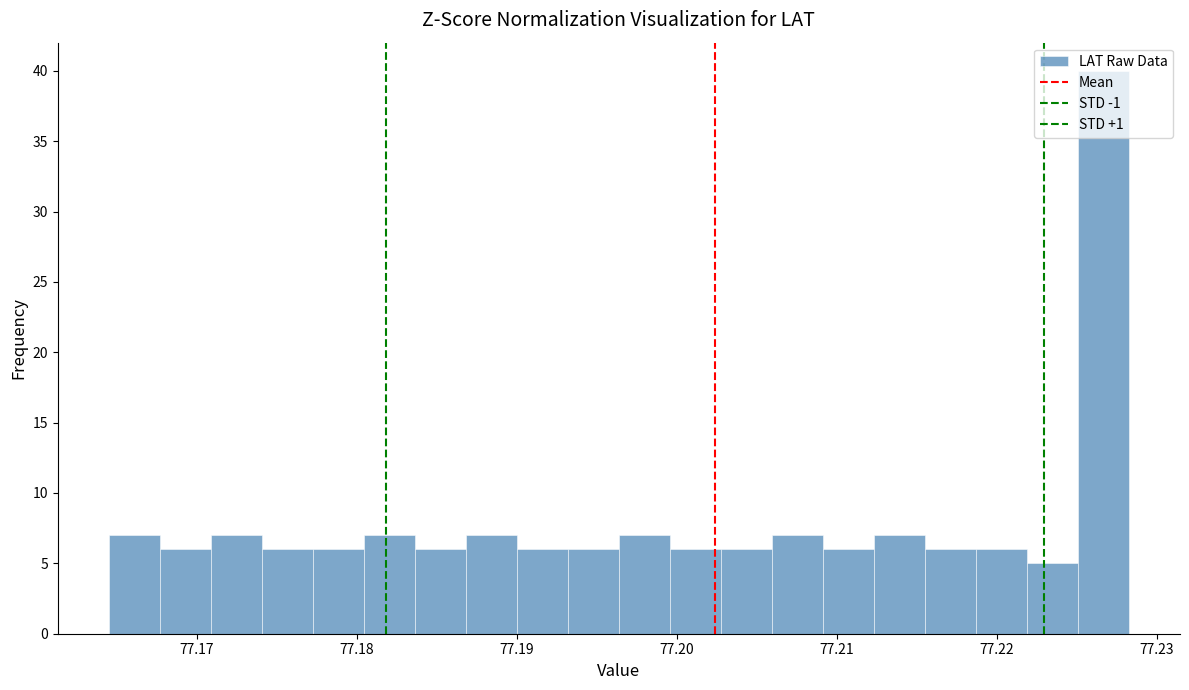

Read against the x-axis, roughly where is the centre of the tallest bar?

77.227